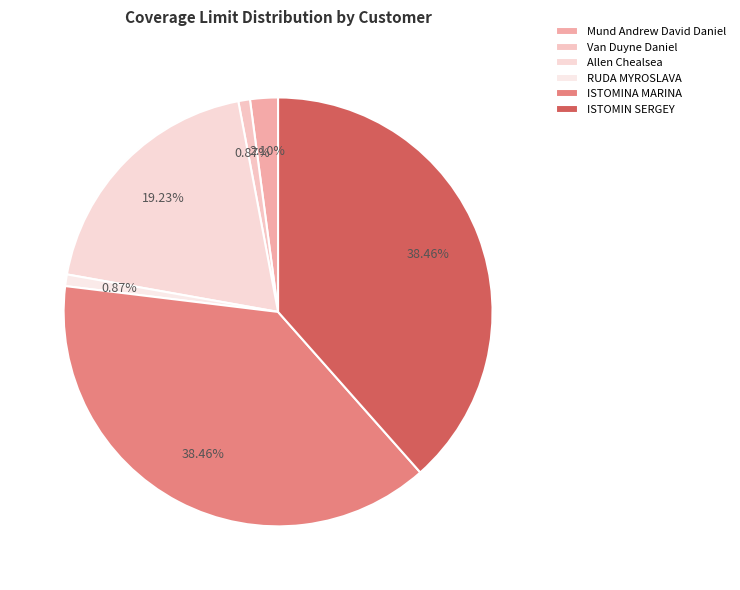

Is there any slice that represents more than half of the pie?

No